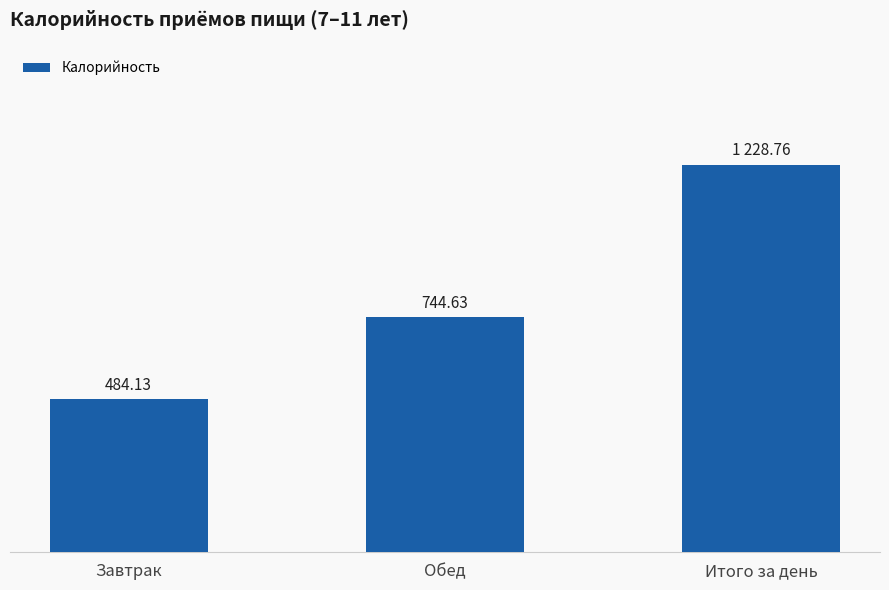

Are the bars grouped side by side (vs. stacked)?

No